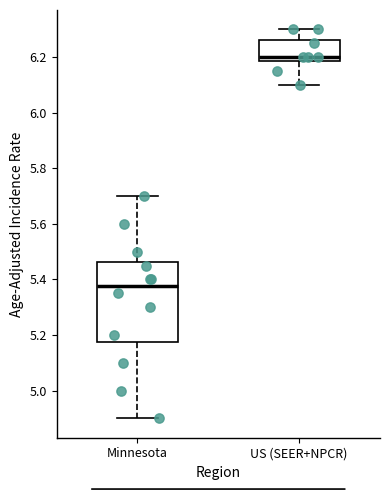

Which box's median line is the highest?

US (SEER+NPCR)